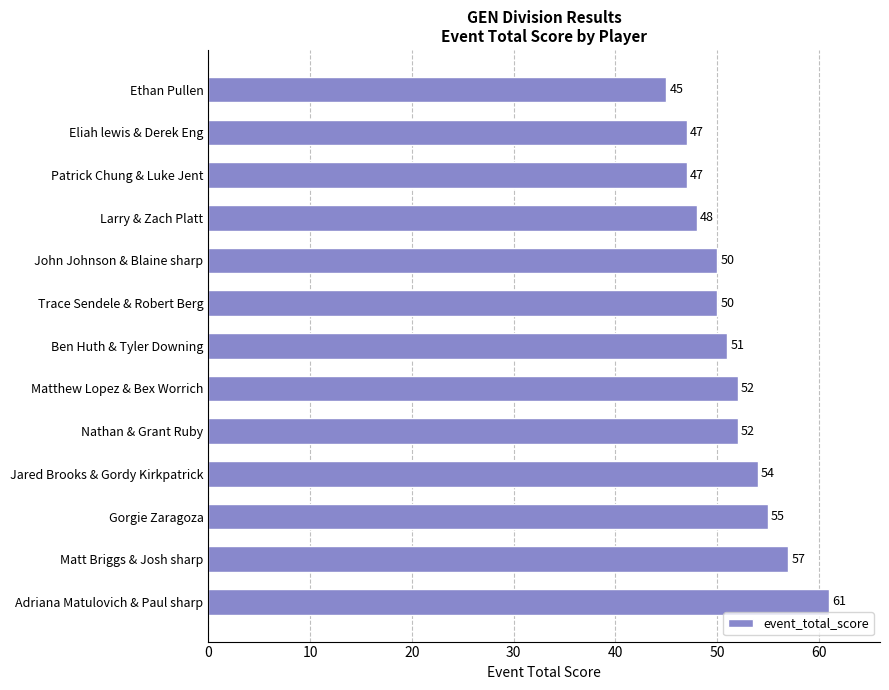

True or false: the data shows 93 at Gorgie Zaragoza.

False